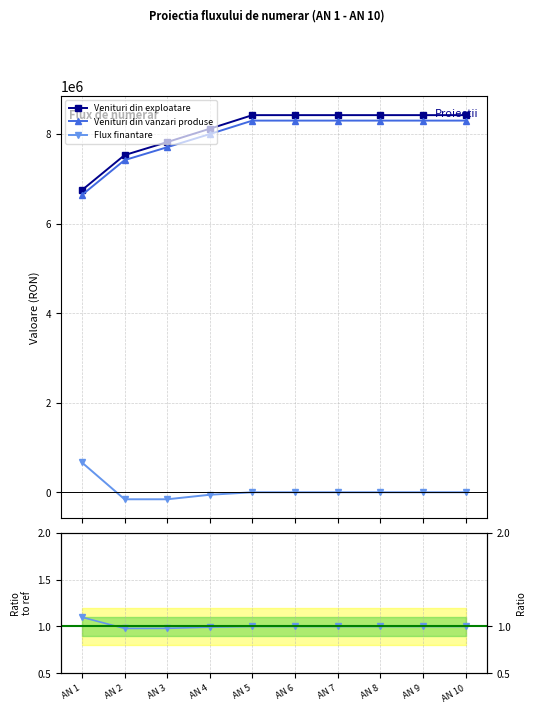

How many Venituri din vanzari produse values are between 7707095 and 8301857?

8